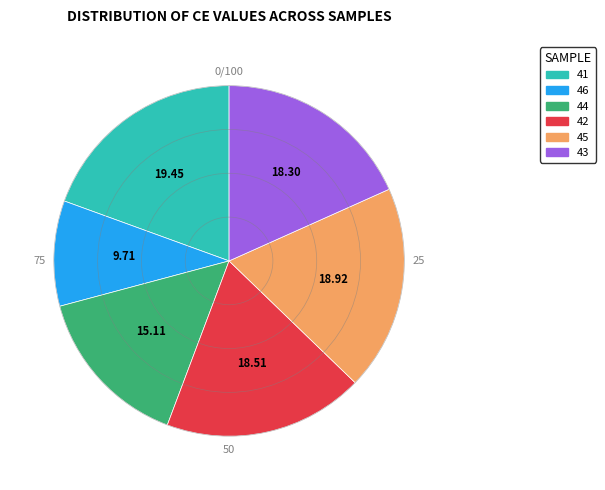

Which has a higher value, 45 or 41?

41